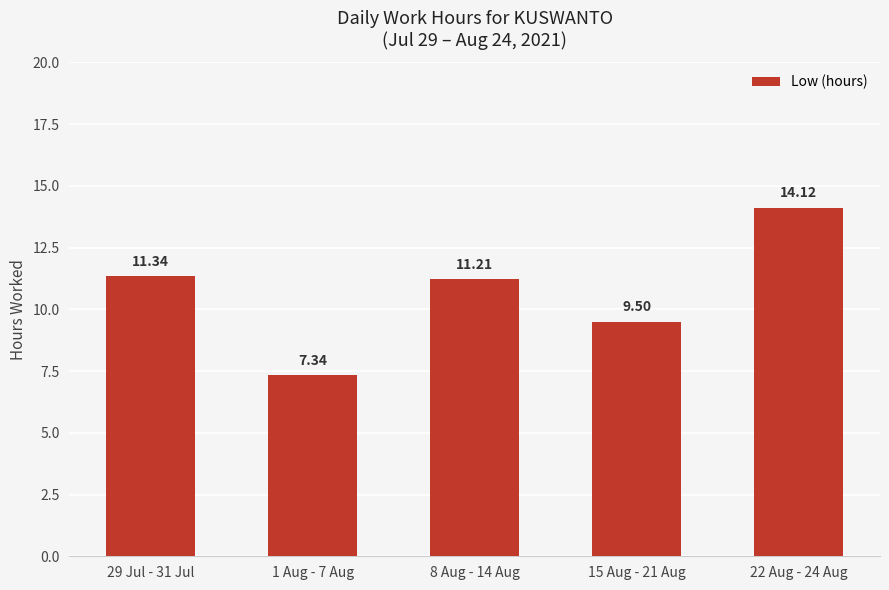

What is the change in value from 29 Jul - 31 Jul to 22 Aug - 24 Aug?

+2.8